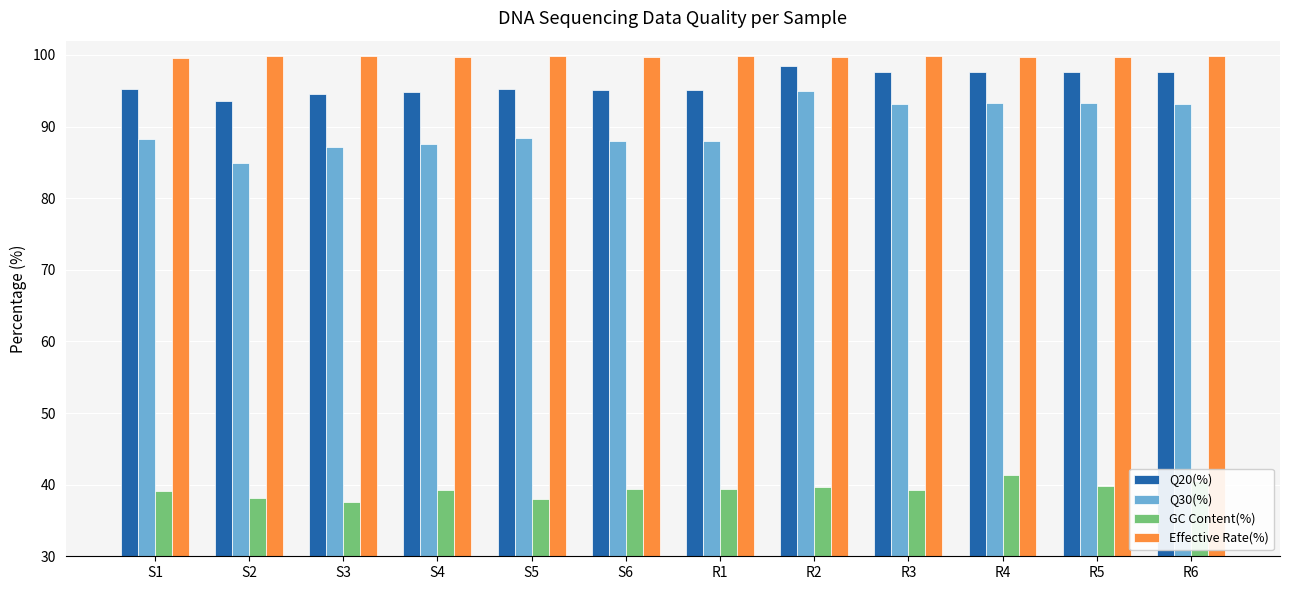

How many categories are shown in the chart?

12